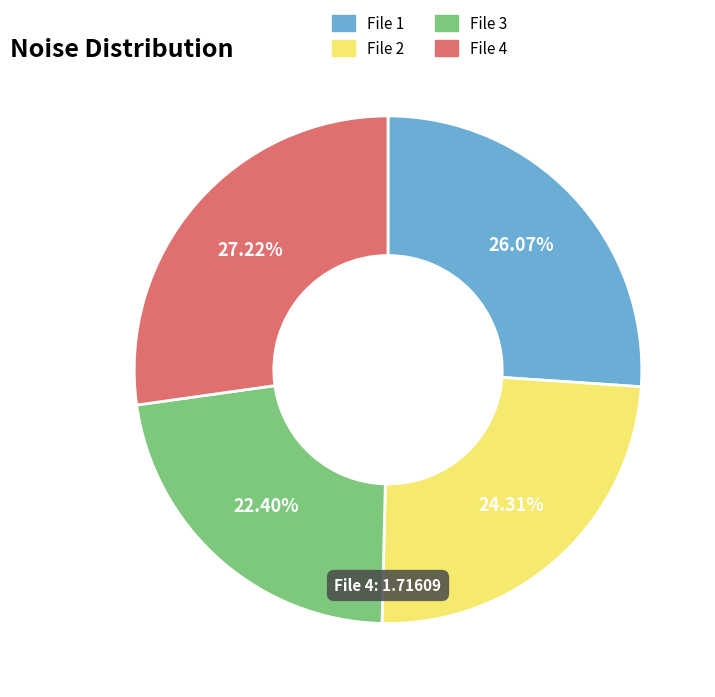

Count the number of slices in the pie.

4